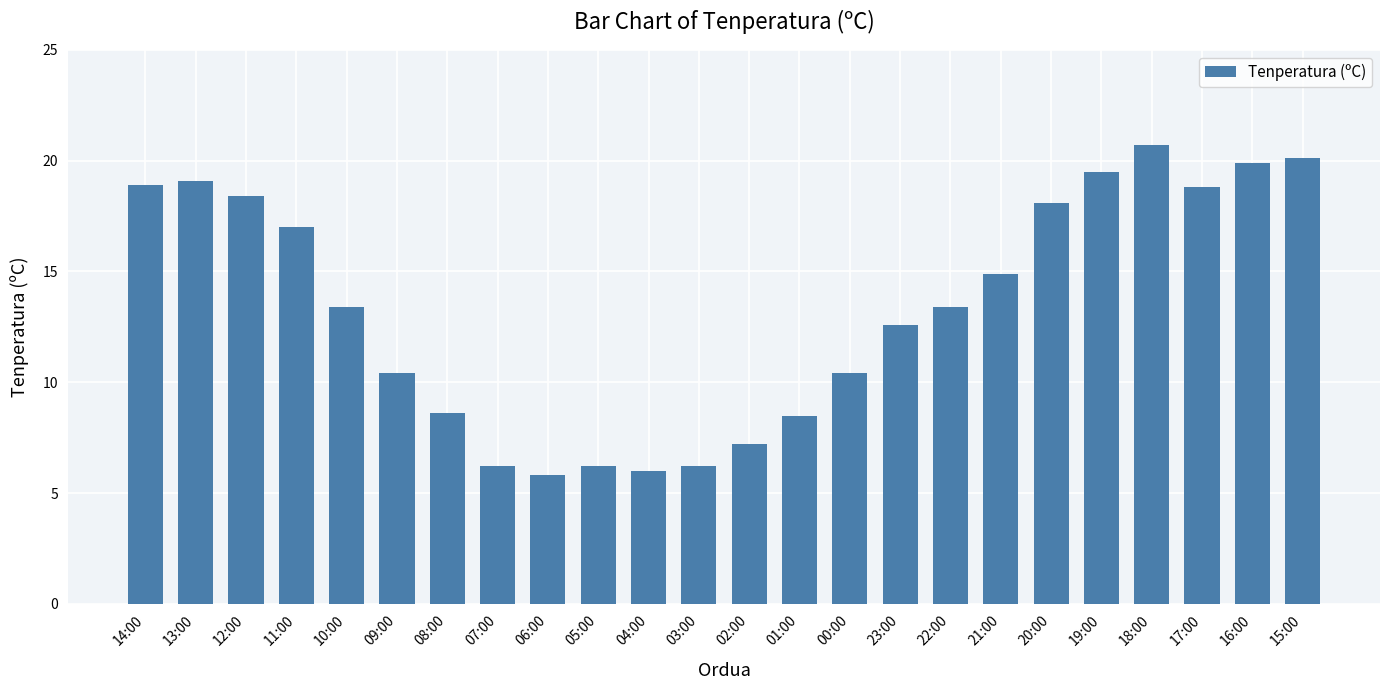

The chart shows a value of 10.4 at 00:00. True or false?

True